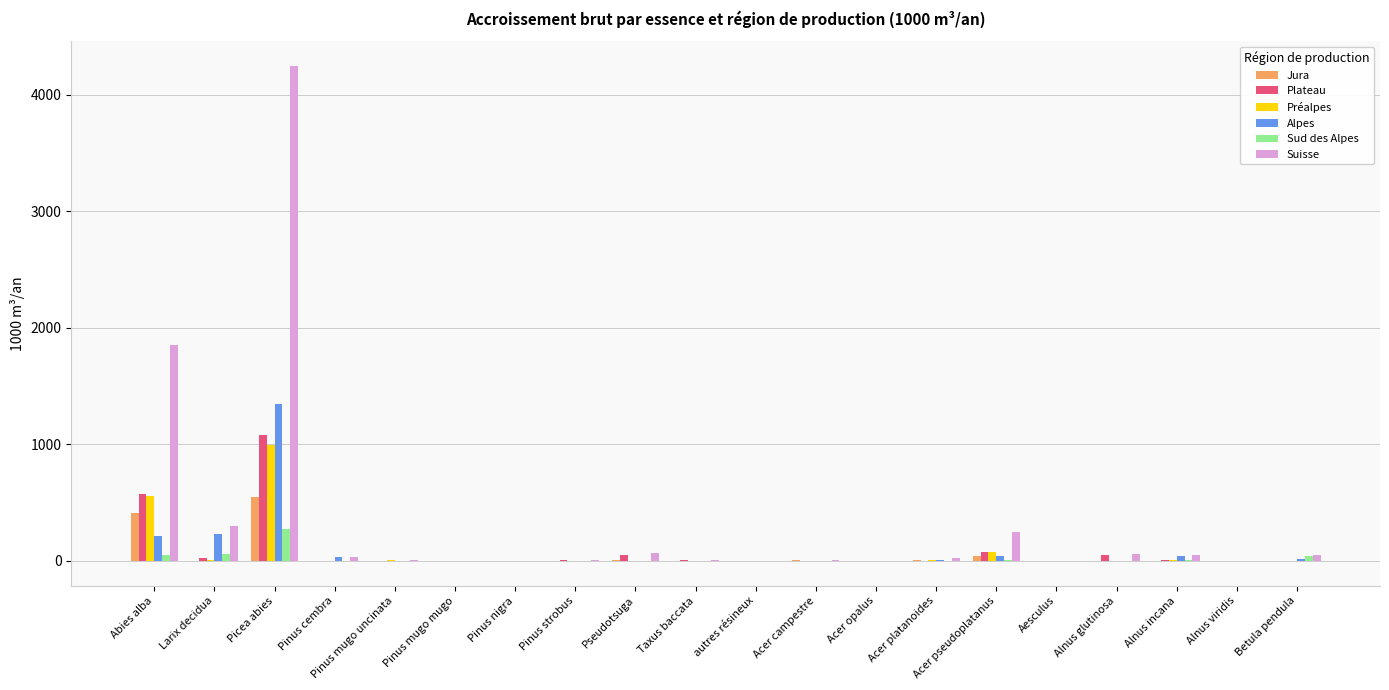

What is the greatest value displayed?

4249